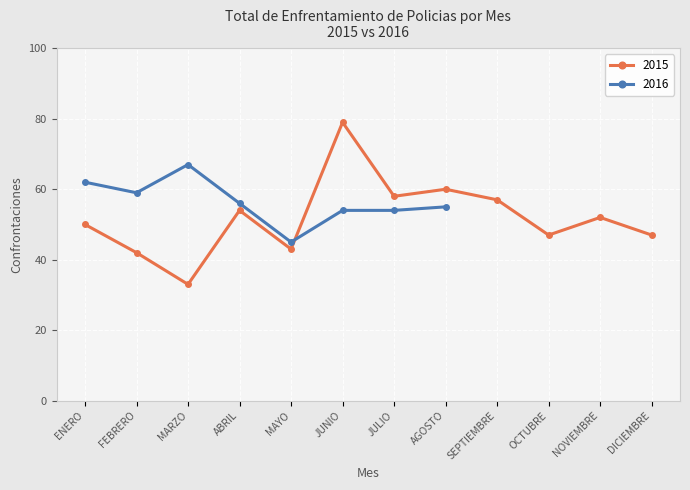

What position from the left is ENERO?

1